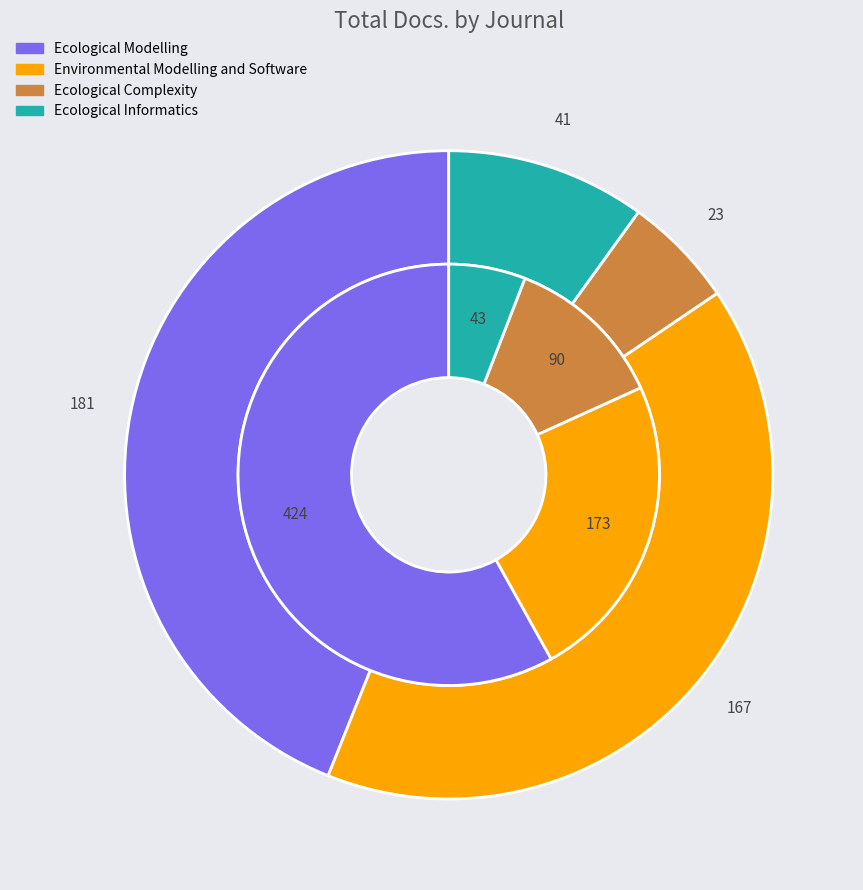

Which has a higher value, Ecological Modelling or Environmental Modelling and Software?

Ecological Modelling